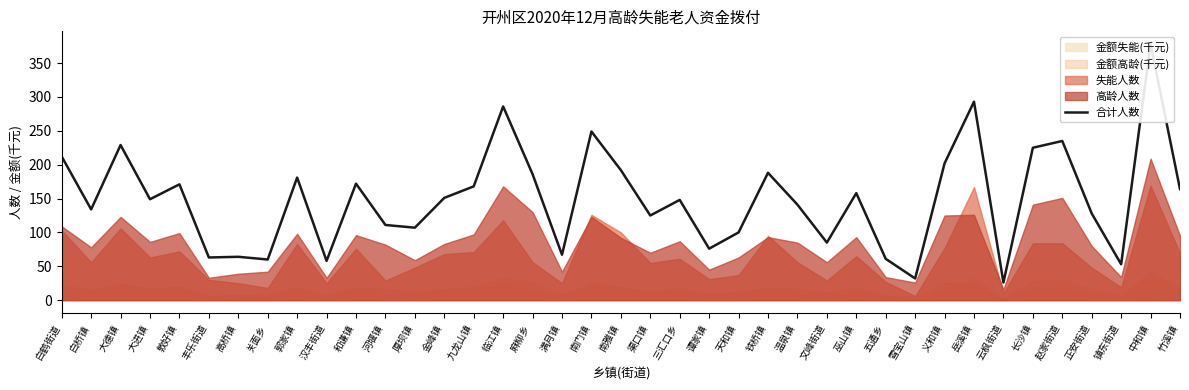

List the labels in order of value, smallest first.

云枫街道, 雪宝山镇, 镇东街道, 汉丰街道, 关面乡, 五通乡, 丰乐街道, 高桥镇, 满月镇, 谭家镇, 文峰街道, 天和镇, 厚坝镇, 河堰镇, 渠口镇, 正安街道, 白桥镇, 温泉镇, 三汇口乡, 大进镇, 金峰镇, 巫山镇, 竹溪镇, 九龙山镇, 敦好镇, 和谦镇, 郭家镇, 麻柳乡, 铁桥镇, 南雅镇, 义和镇, 白鹤街道, 长沙镇, 大德镇, 赵家街道, 南门镇, 临江镇, 岳溪镇, 中和镇